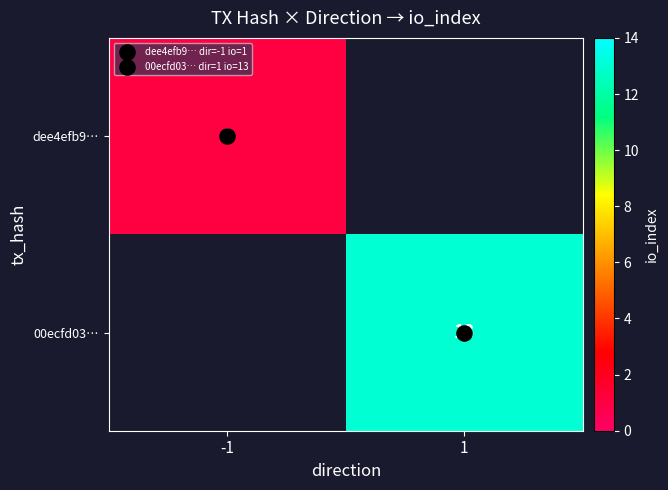

At which category does the chart reach its peak across all series?

1